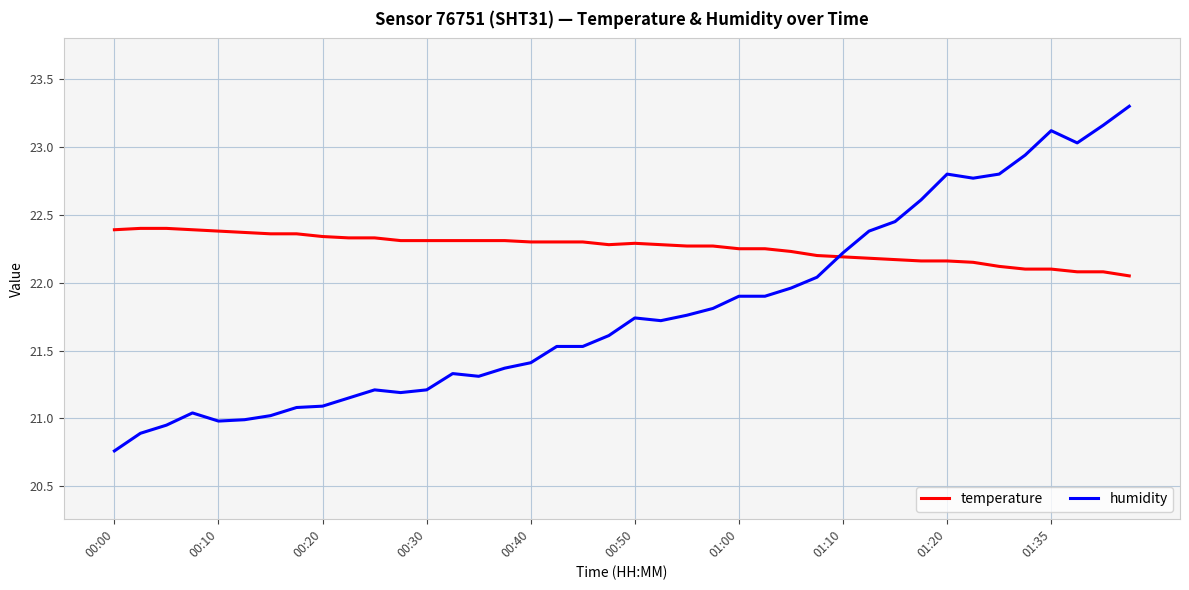

Rank the series by their maximum value, from highest to lowest.

humidity, temperature